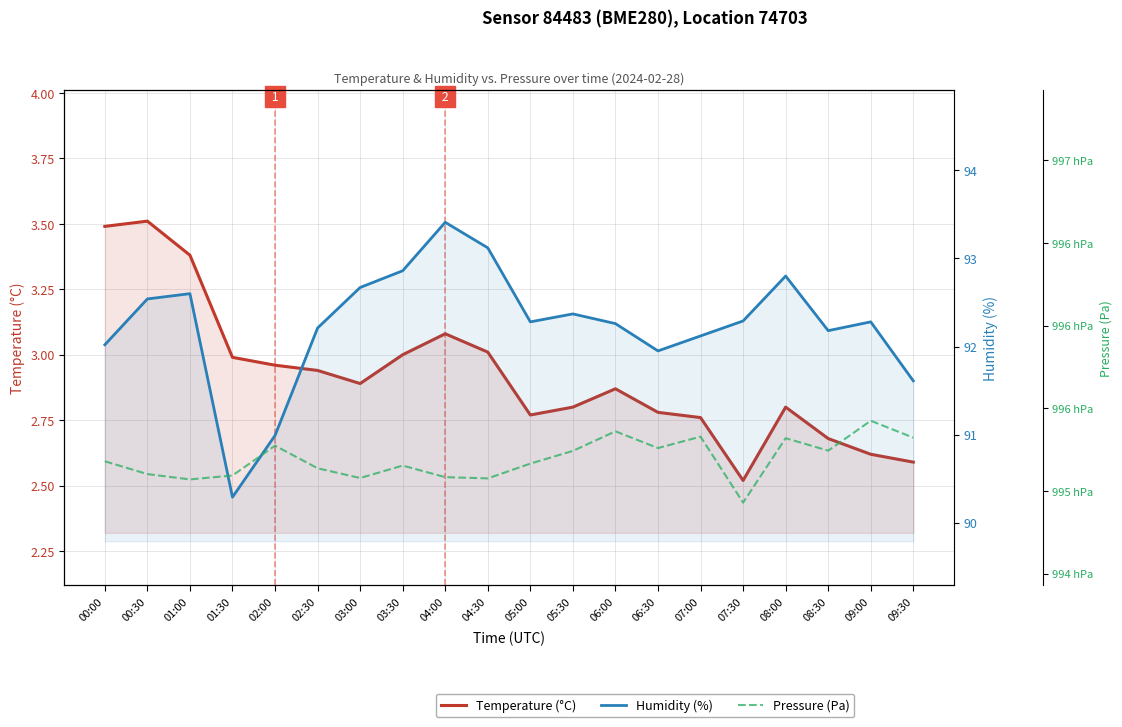

Between 08:30 and 02:30, which is larger?

02:30